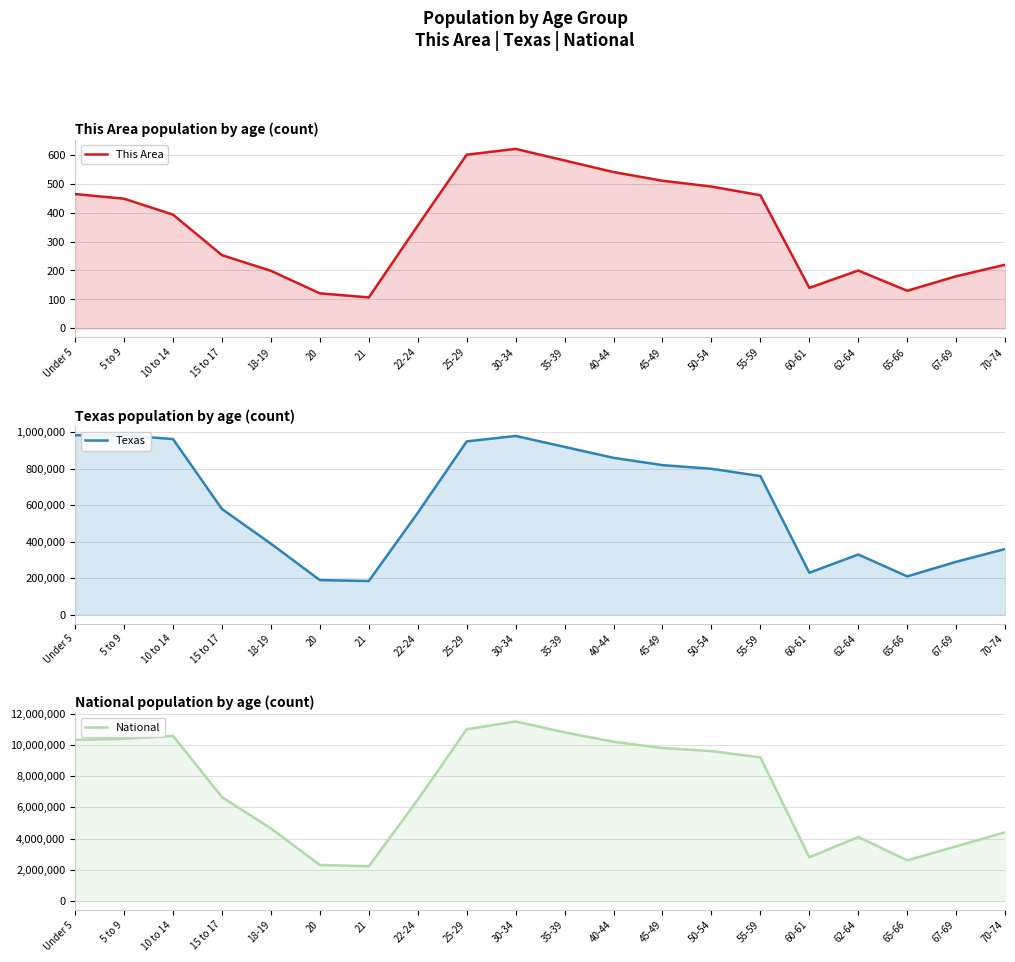

Reading left to right, list all the values displayed in this chart.

This Area: 464	448	393	253	199	121	107	355	600	620	580	540	510	490	460	140	200	130	180	220
Texas: 984149	983814	962866	579420	389266	189570	184652	558131	950000	980000	920000	860000	820000	800000	760000	230000	330000	210000	290000	360000
National: 10319427	10389638	10579862	6656209	4647457	2308319	2223198	6482659	11000000	11500000	10800000	10200000	9800000	9600000	9200000	2800000	4100000	2600000	3500000	4400000